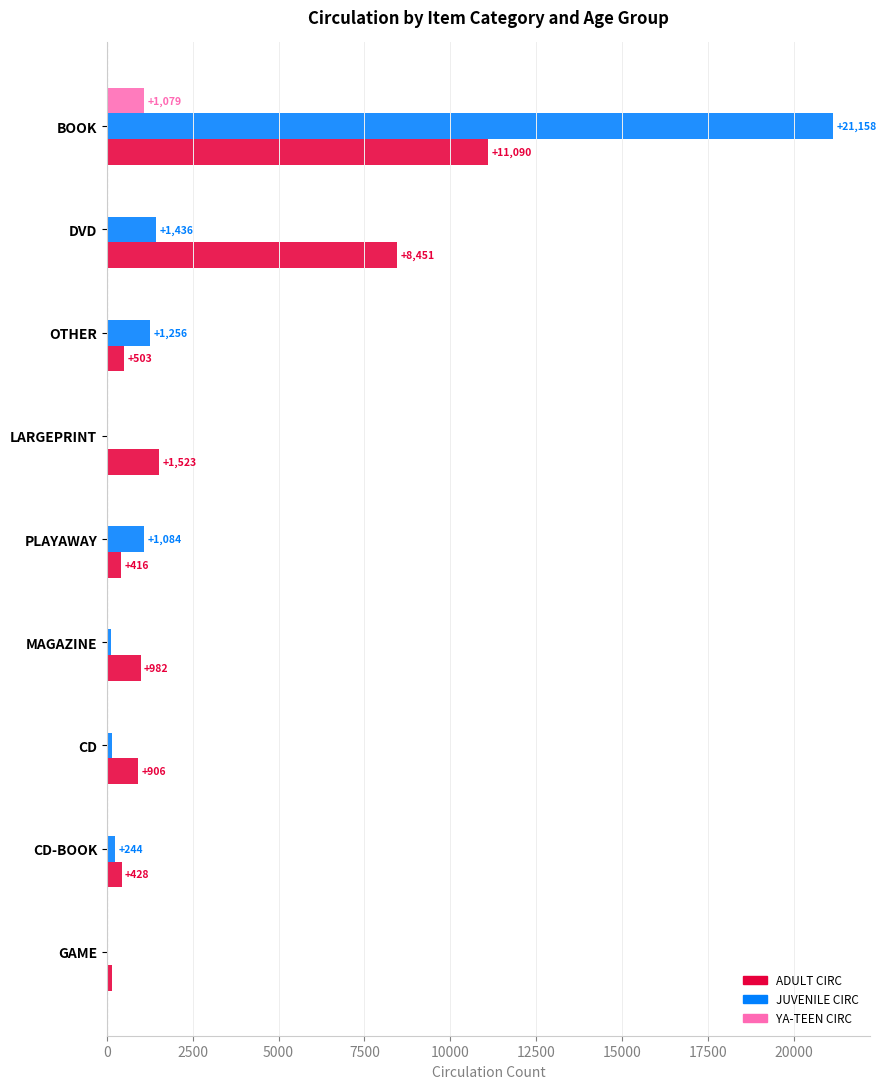

At which category is the sum across all series the highest?

BOOK